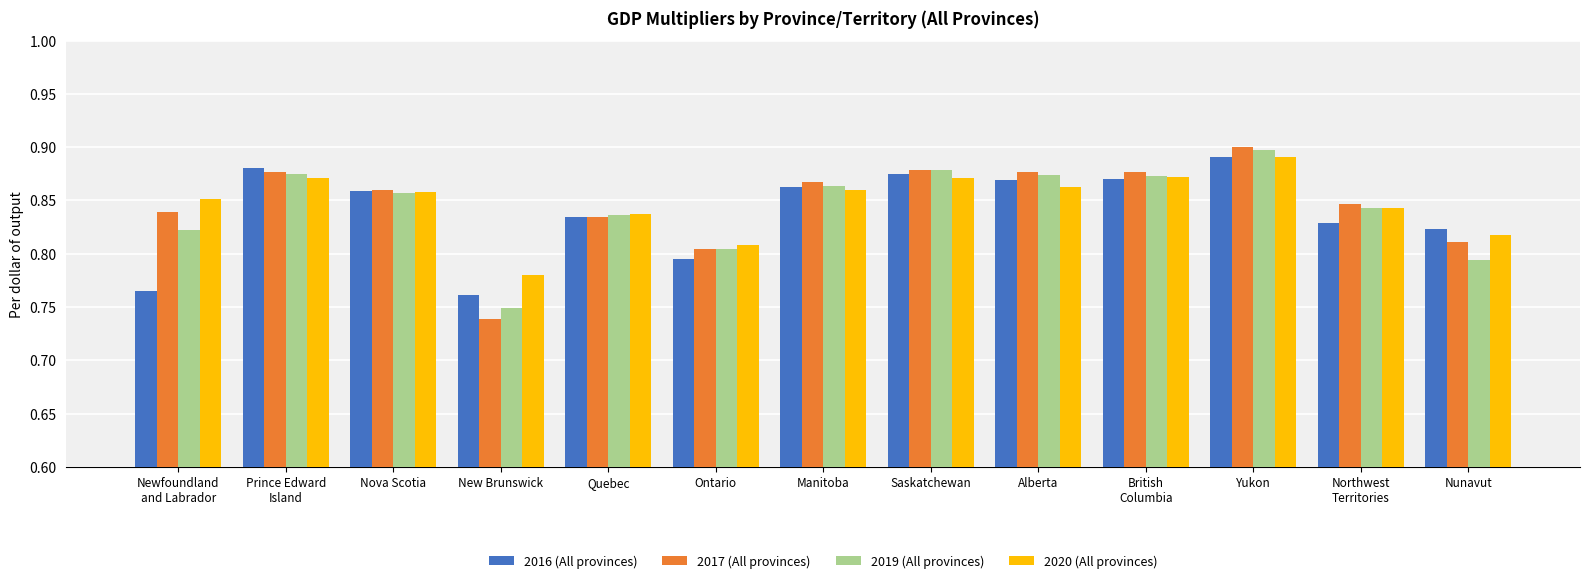

What is the label of the 11th bar from the right?

Nova Scotia